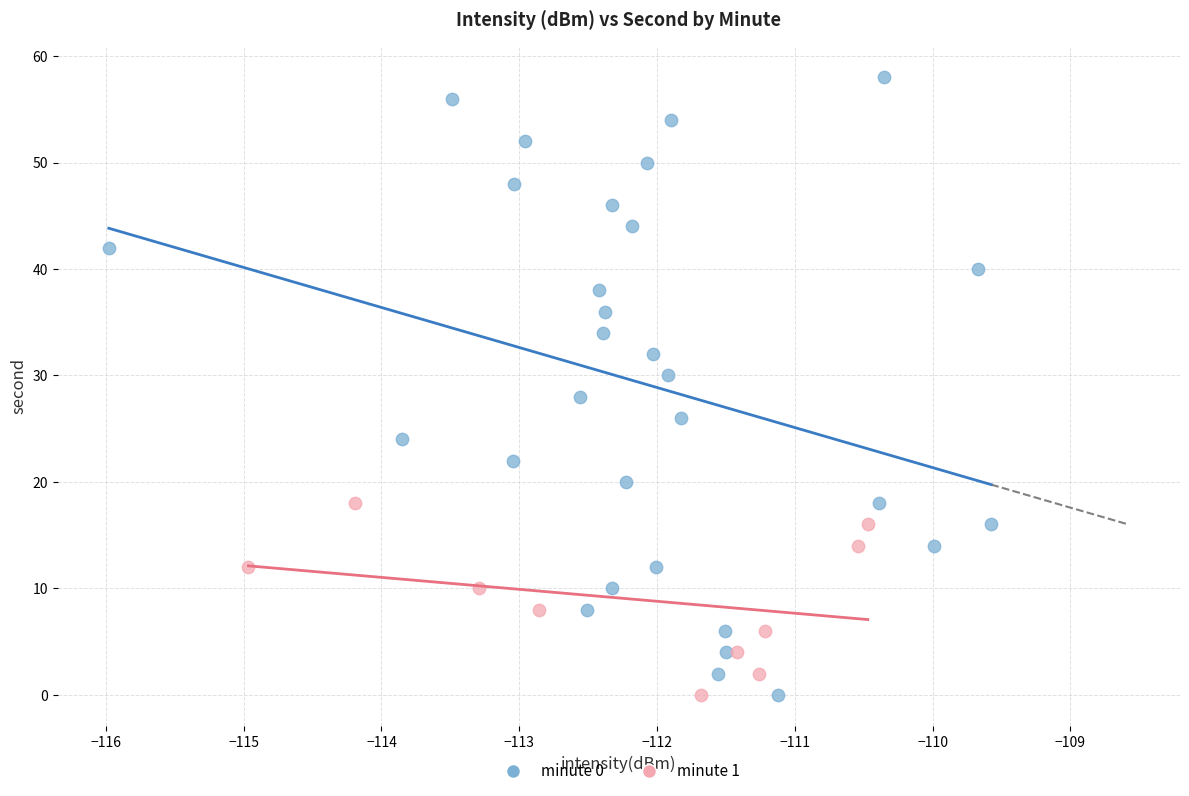

Which series contains the highest Y value?

minute 0